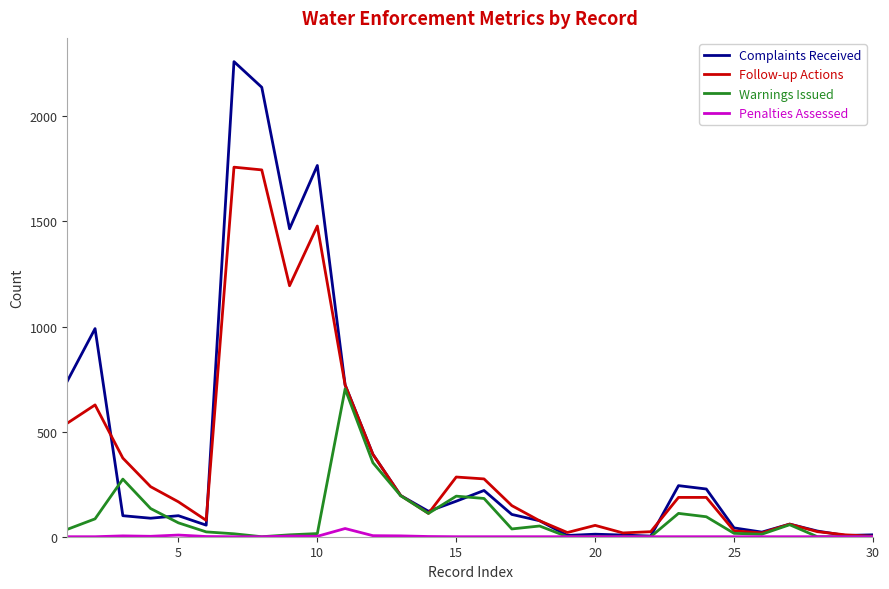

Which series has the widest spread of values?

Complaints Received